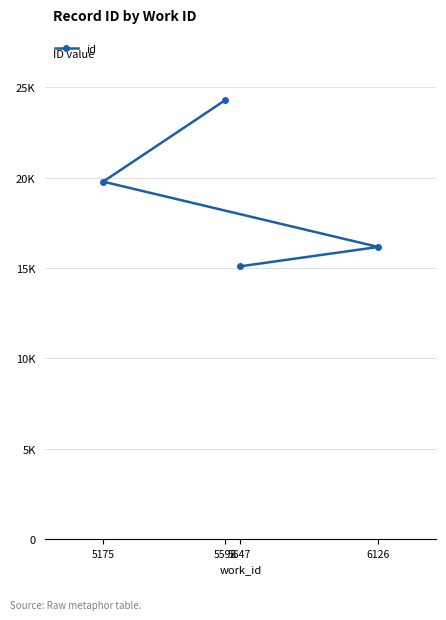

What is the change in value from 6126 to 5598?

+8135